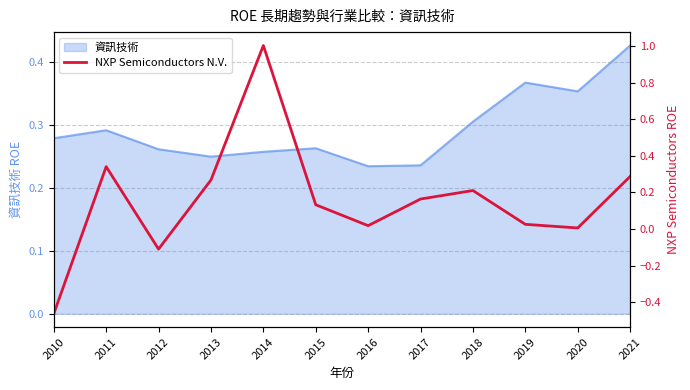

Count the number of values greater than 0.

10